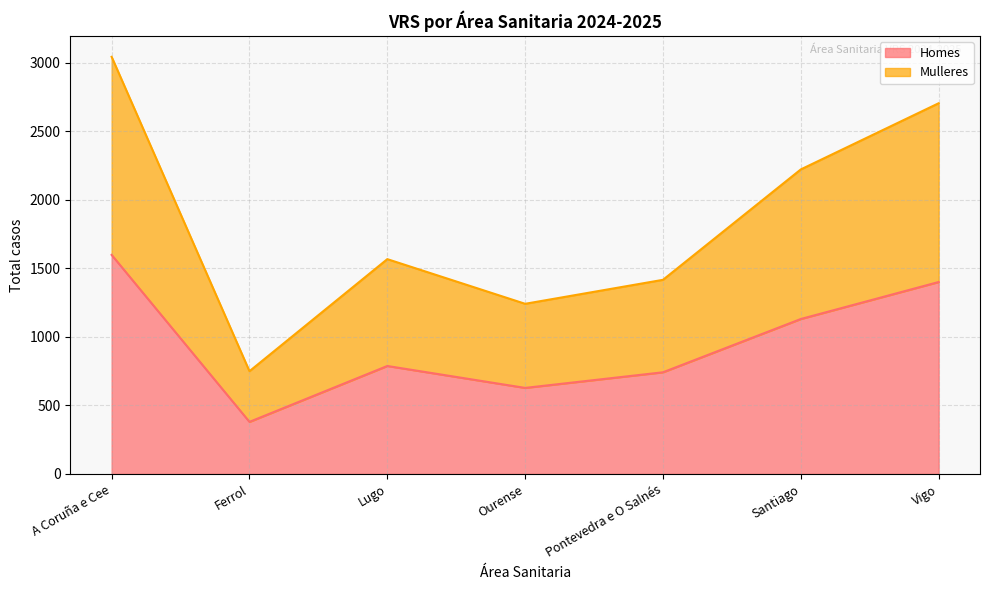

At which label does Mulleres reach its minimum?

Ferrol